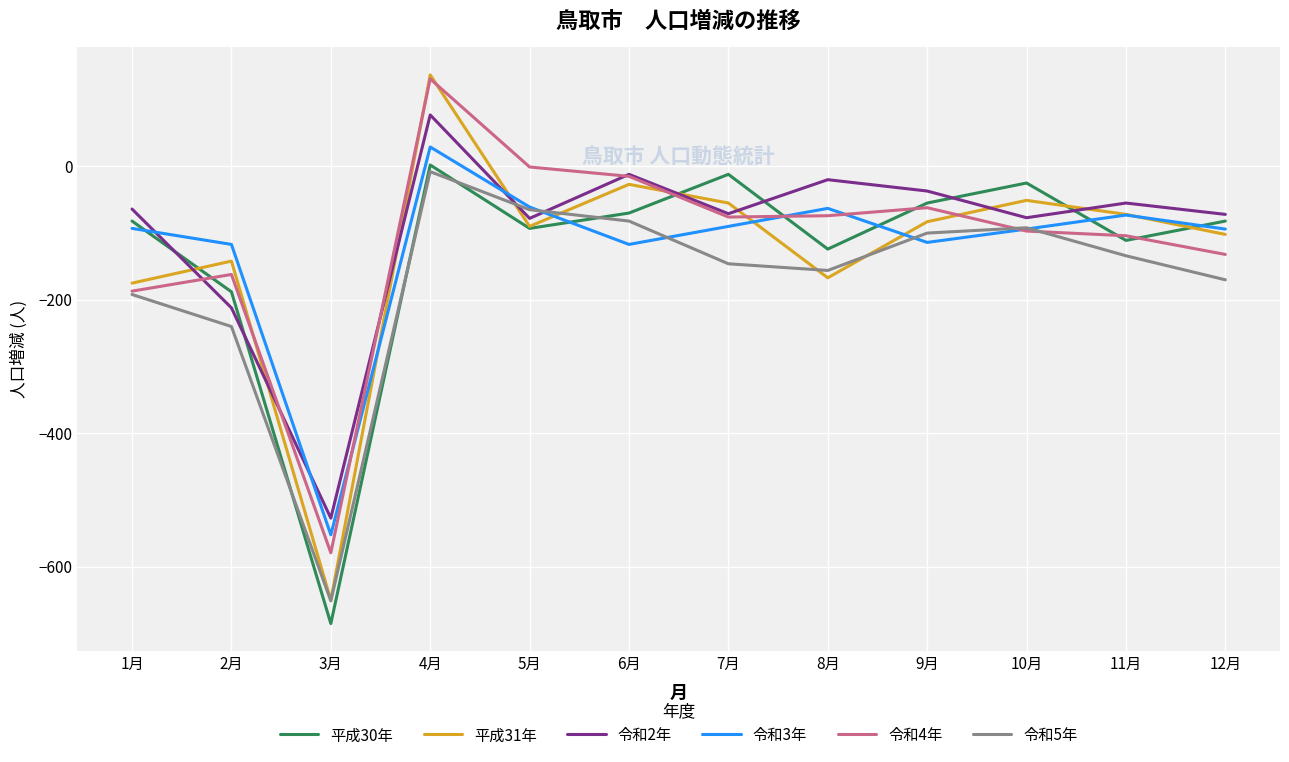

At which category does the chart reach its peak across all series?

4月